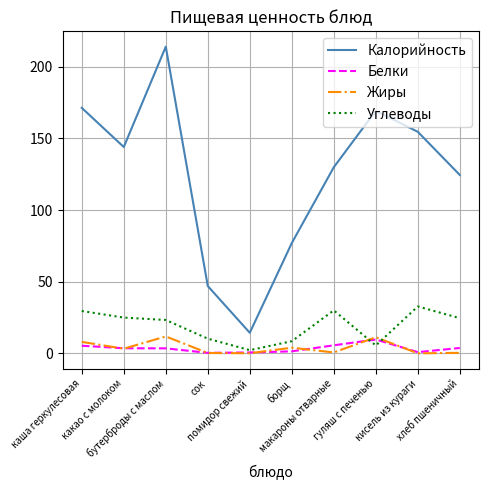

What is the difference between the second highest and minimum values in the Углеводы series?

27.8